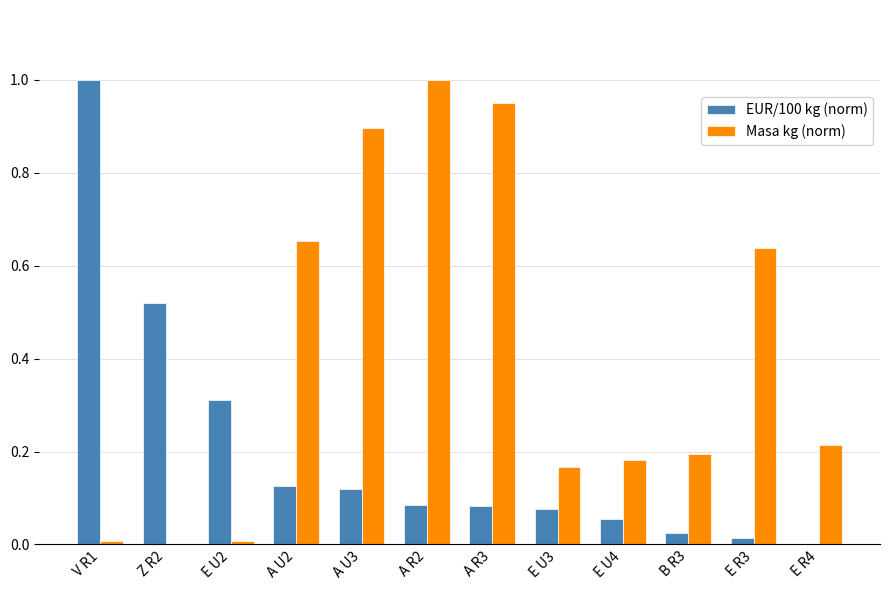

Which series changed the most between A R3 and B R3?

Masa kg (norm)